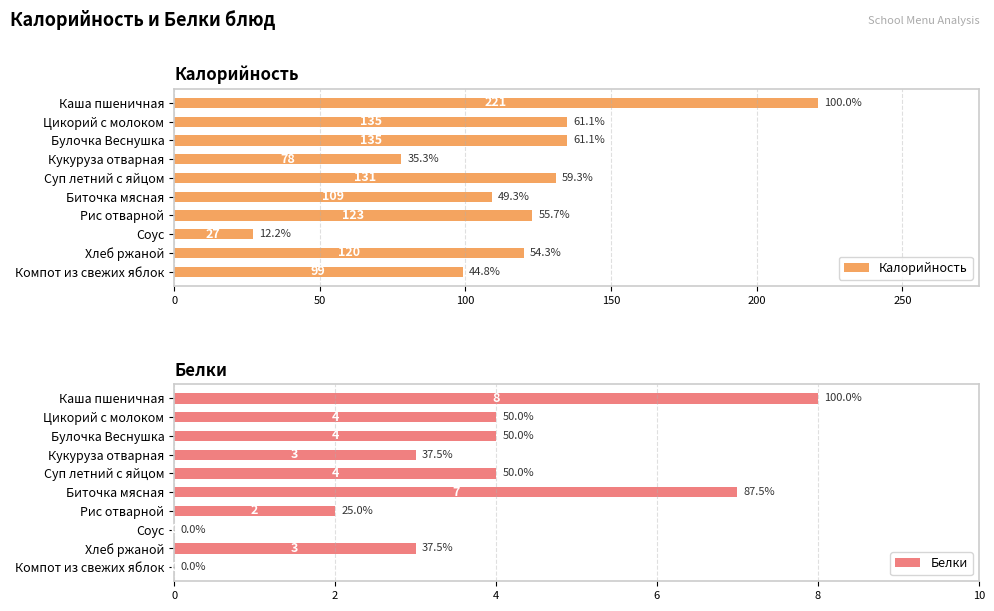

What is the average value of the Калорийность series?

118